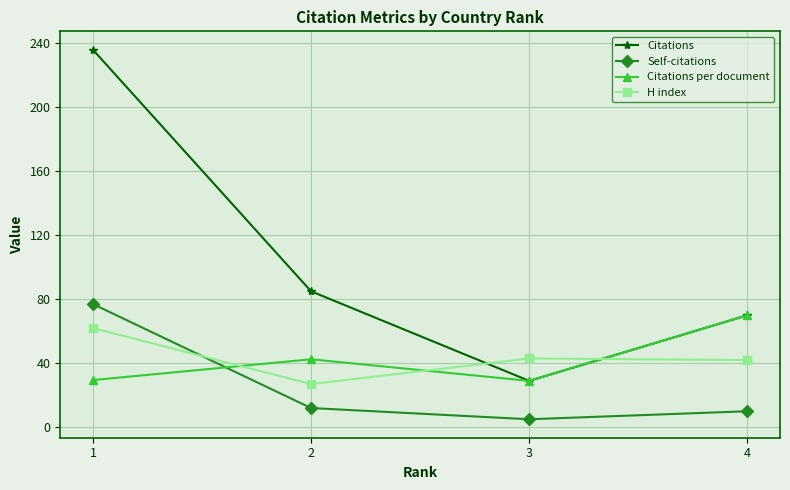

Where do Citations per document and H index first cross each other?

1 and 2